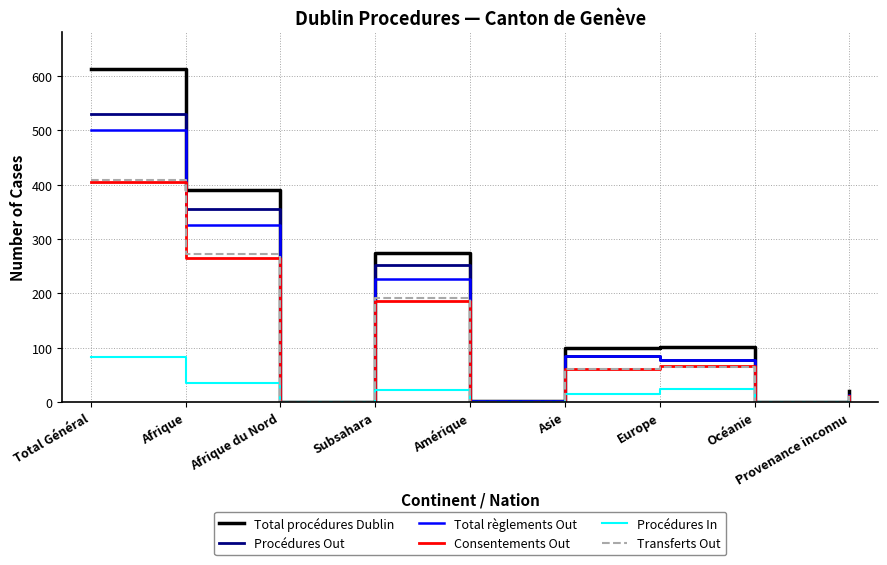

What is the maximum value for Procédures In?

83